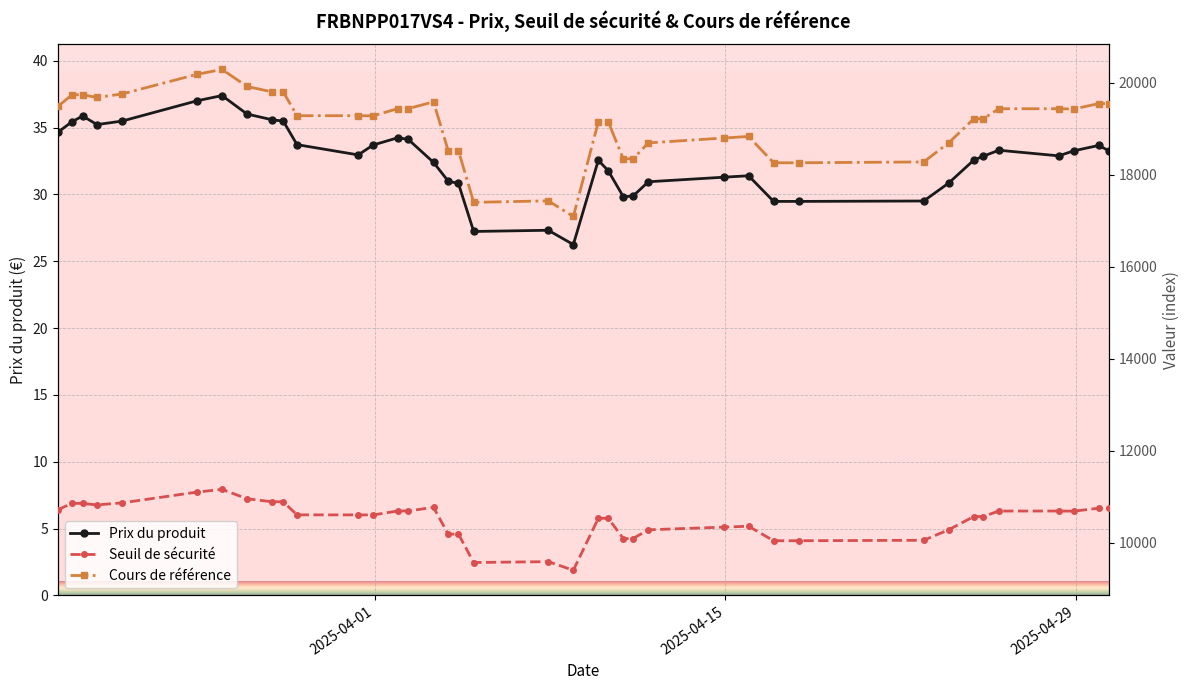

How many data points in Prix du produit are less than 32?

15